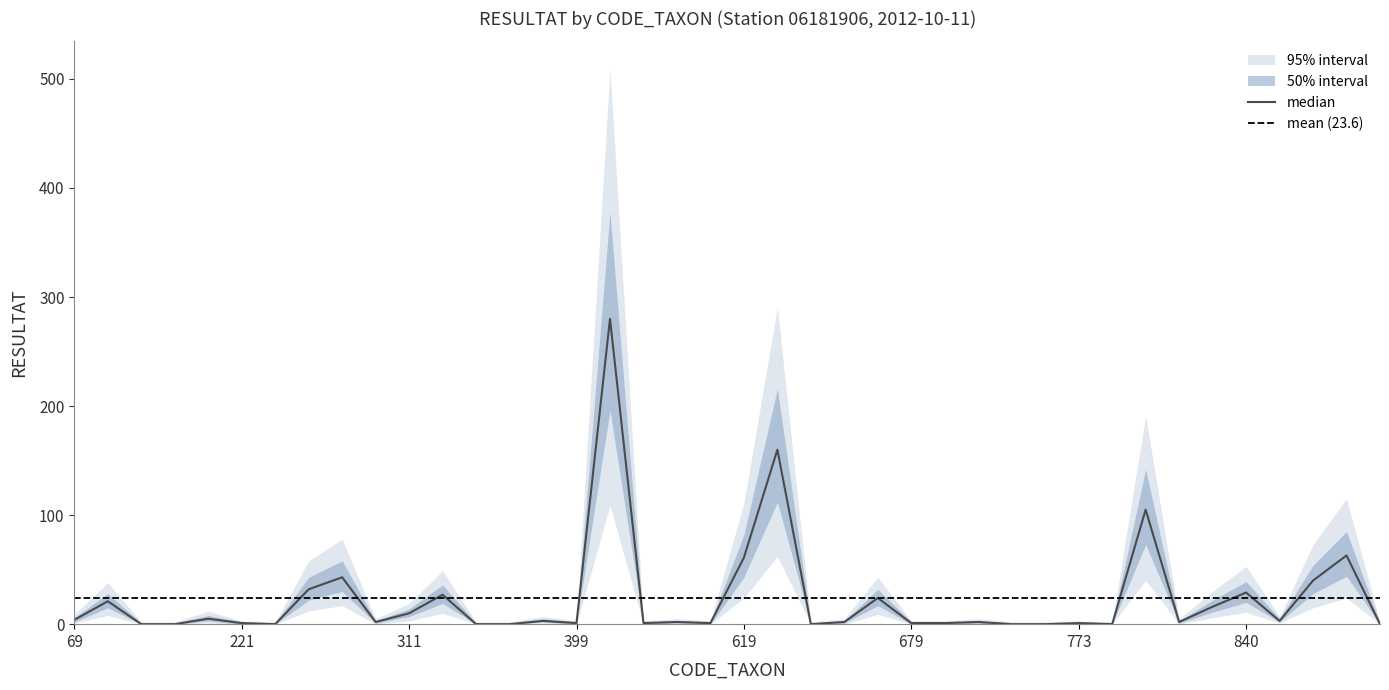

Which series has the largest total across all categories?

outer_high